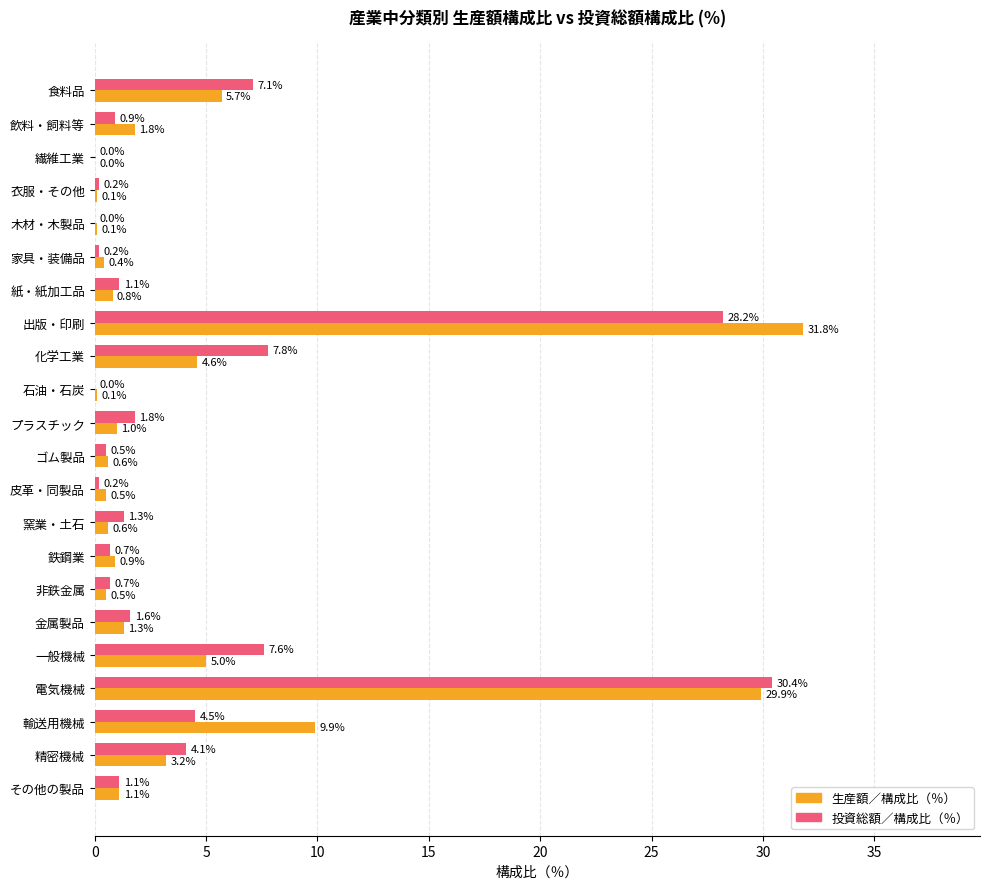

What is the sum of all 投資総額／構成比（％） values?

100.0